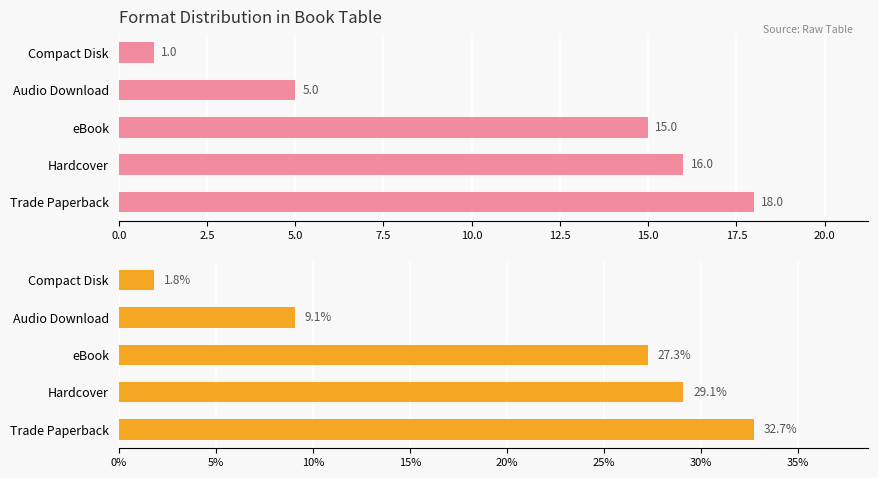

What are all the series names shown in the legend?

Count, Percentage